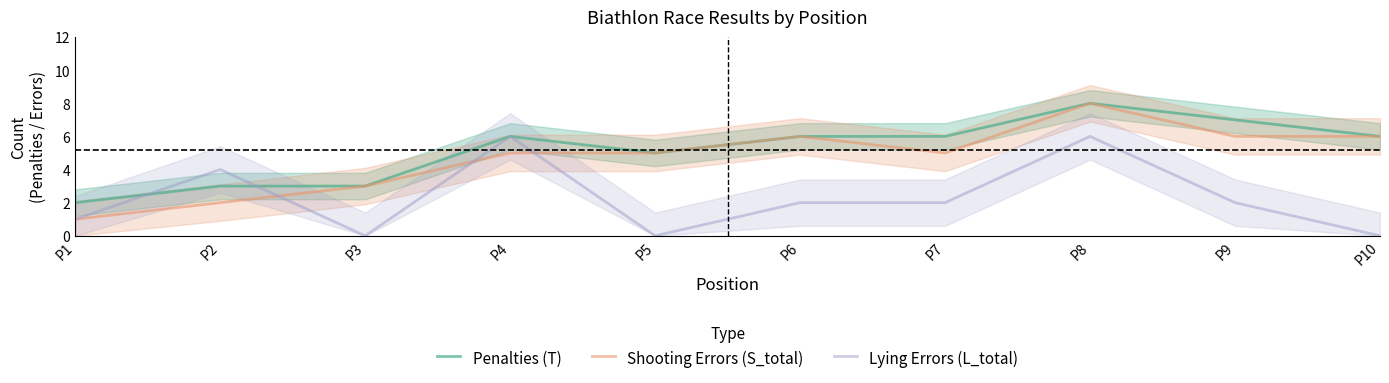

At which label does Shooting Errors (S_total) first exceed 5?

P6